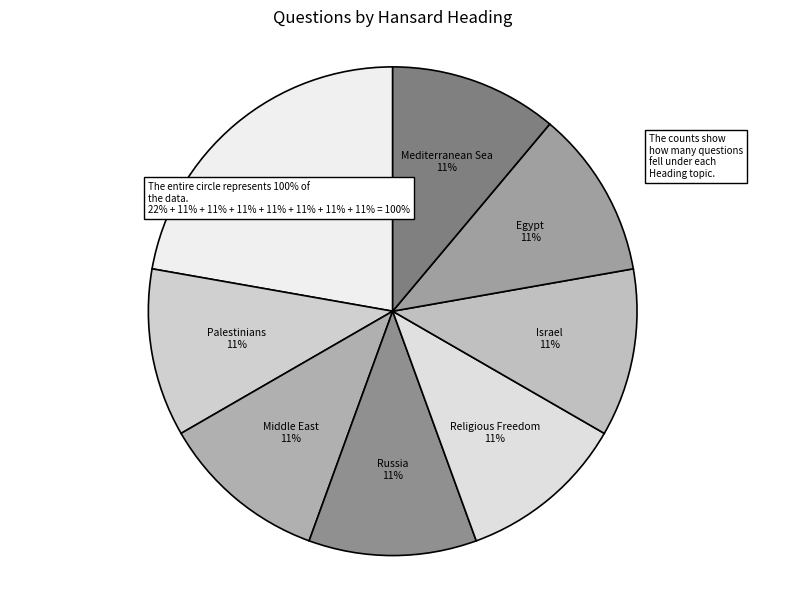

Does Middle East account for over 50% of the chart?

No